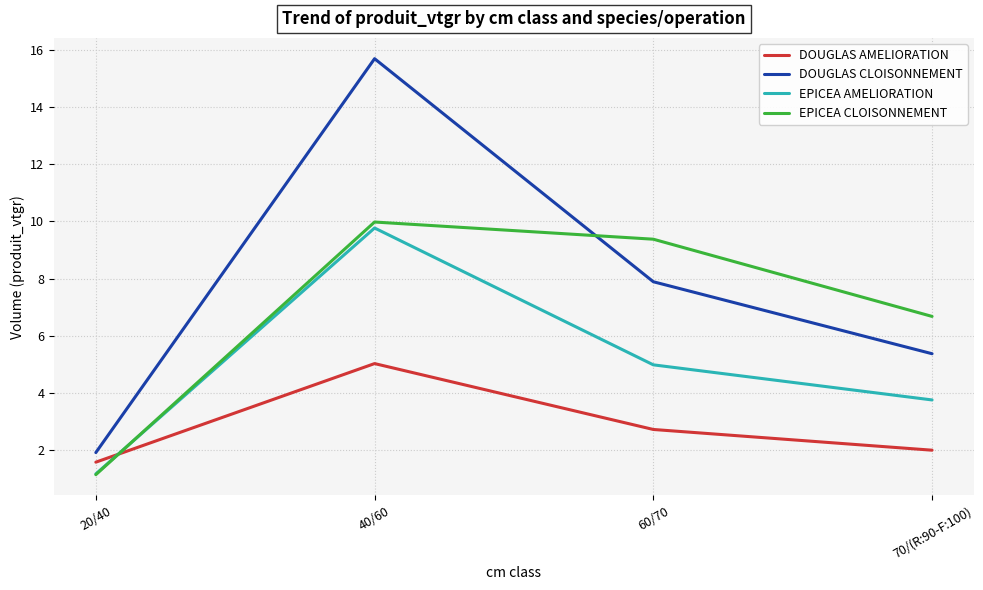

Reading right to left, transcribe all the data shown in this chart.

DOUGLAS AMELIORATION: 70/(R:90-F:100)=2.0	60/70=2.7	40/60=5.0	20/40=1.6
DOUGLAS CLOISONNEMENT: 70/(R:90-F:100)=5.4	60/70=7.9	40/60=15.7	20/40=1.9
EPICEA AMELIORATION: 70/(R:90-F:100)=3.8	60/70=5.0	40/60=9.8	20/40=1.2
EPICEA CLOISONNEMENT: 70/(R:90-F:100)=6.7	60/70=9.4	40/60=10.0	20/40=1.1